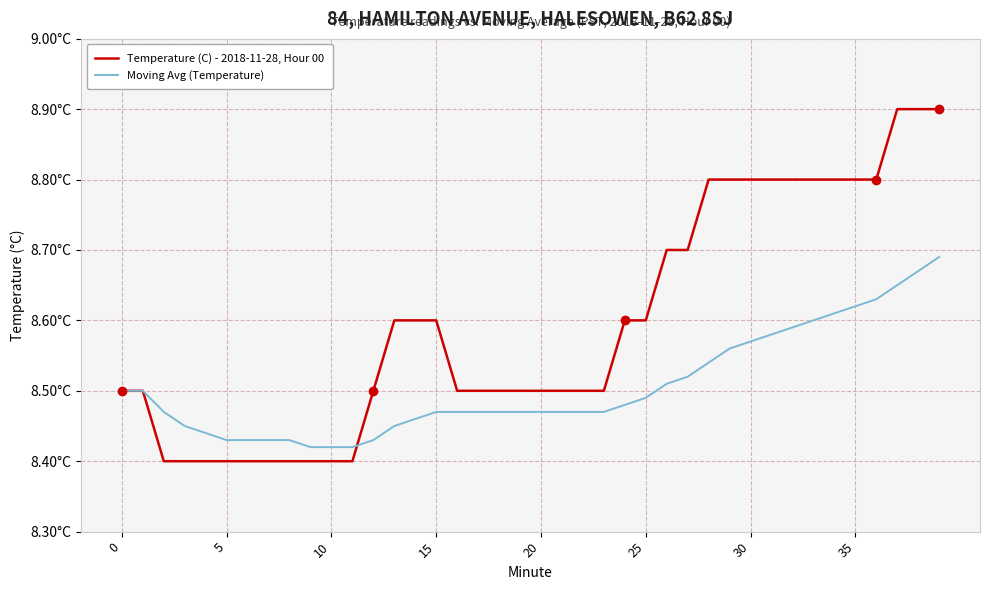

What are all the series names shown in the legend?

Temperature (C) - 2018-11-28, Hour 00, Moving Avg (Temperature)